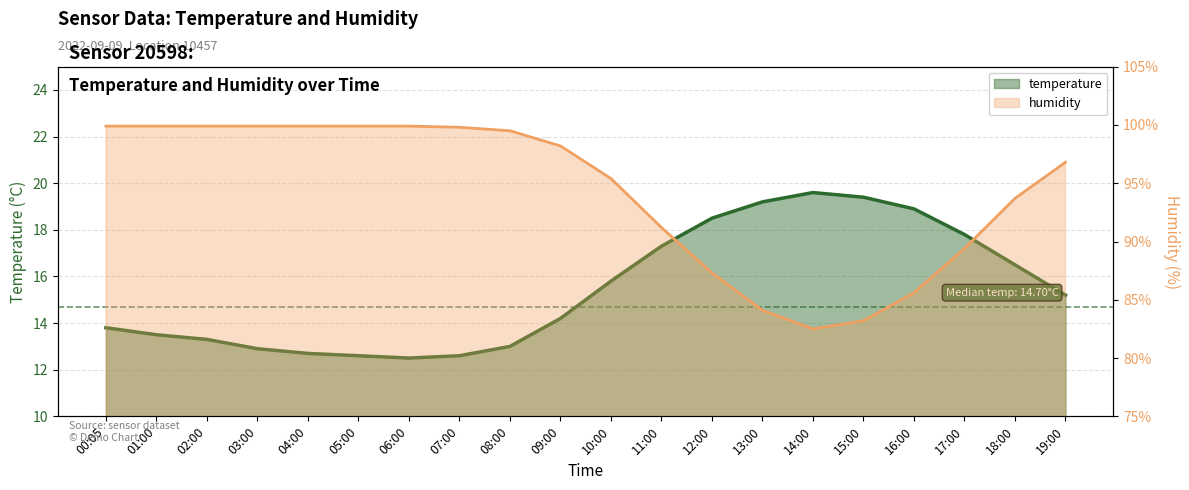

What is the lowest value of the humidity series?

82.5